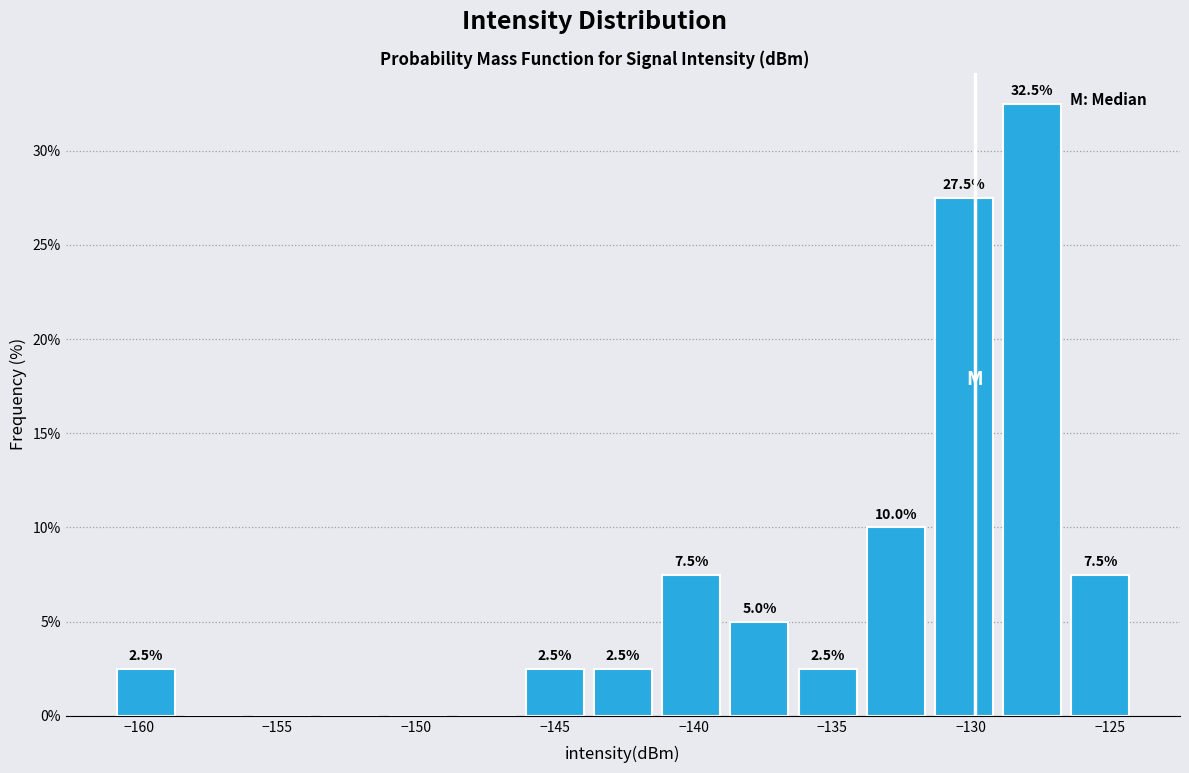

Over which range of the x-axis is the bar tallest?

-129.0 to -126.5